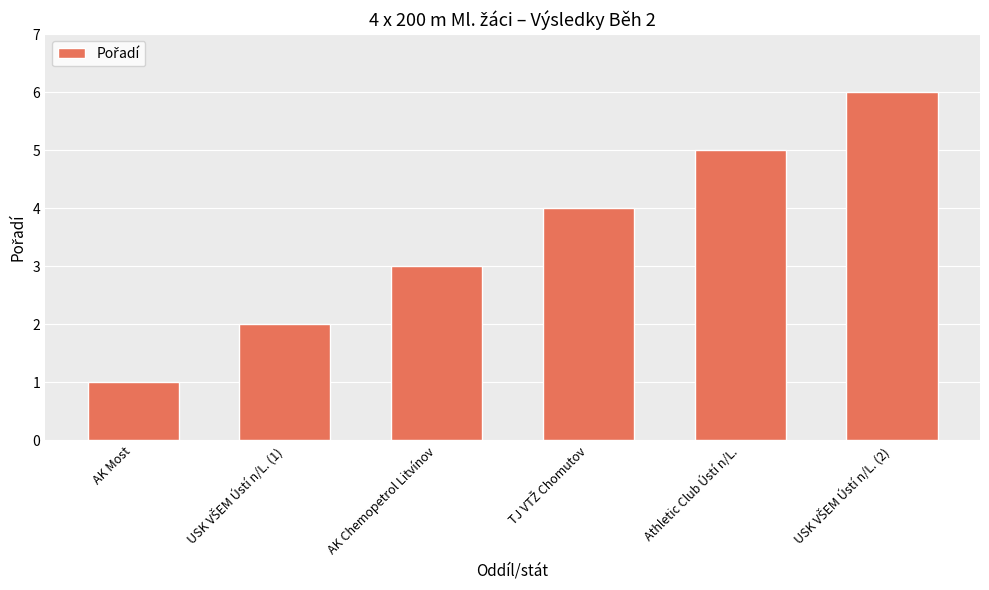

Count the number of categories in the chart.

6